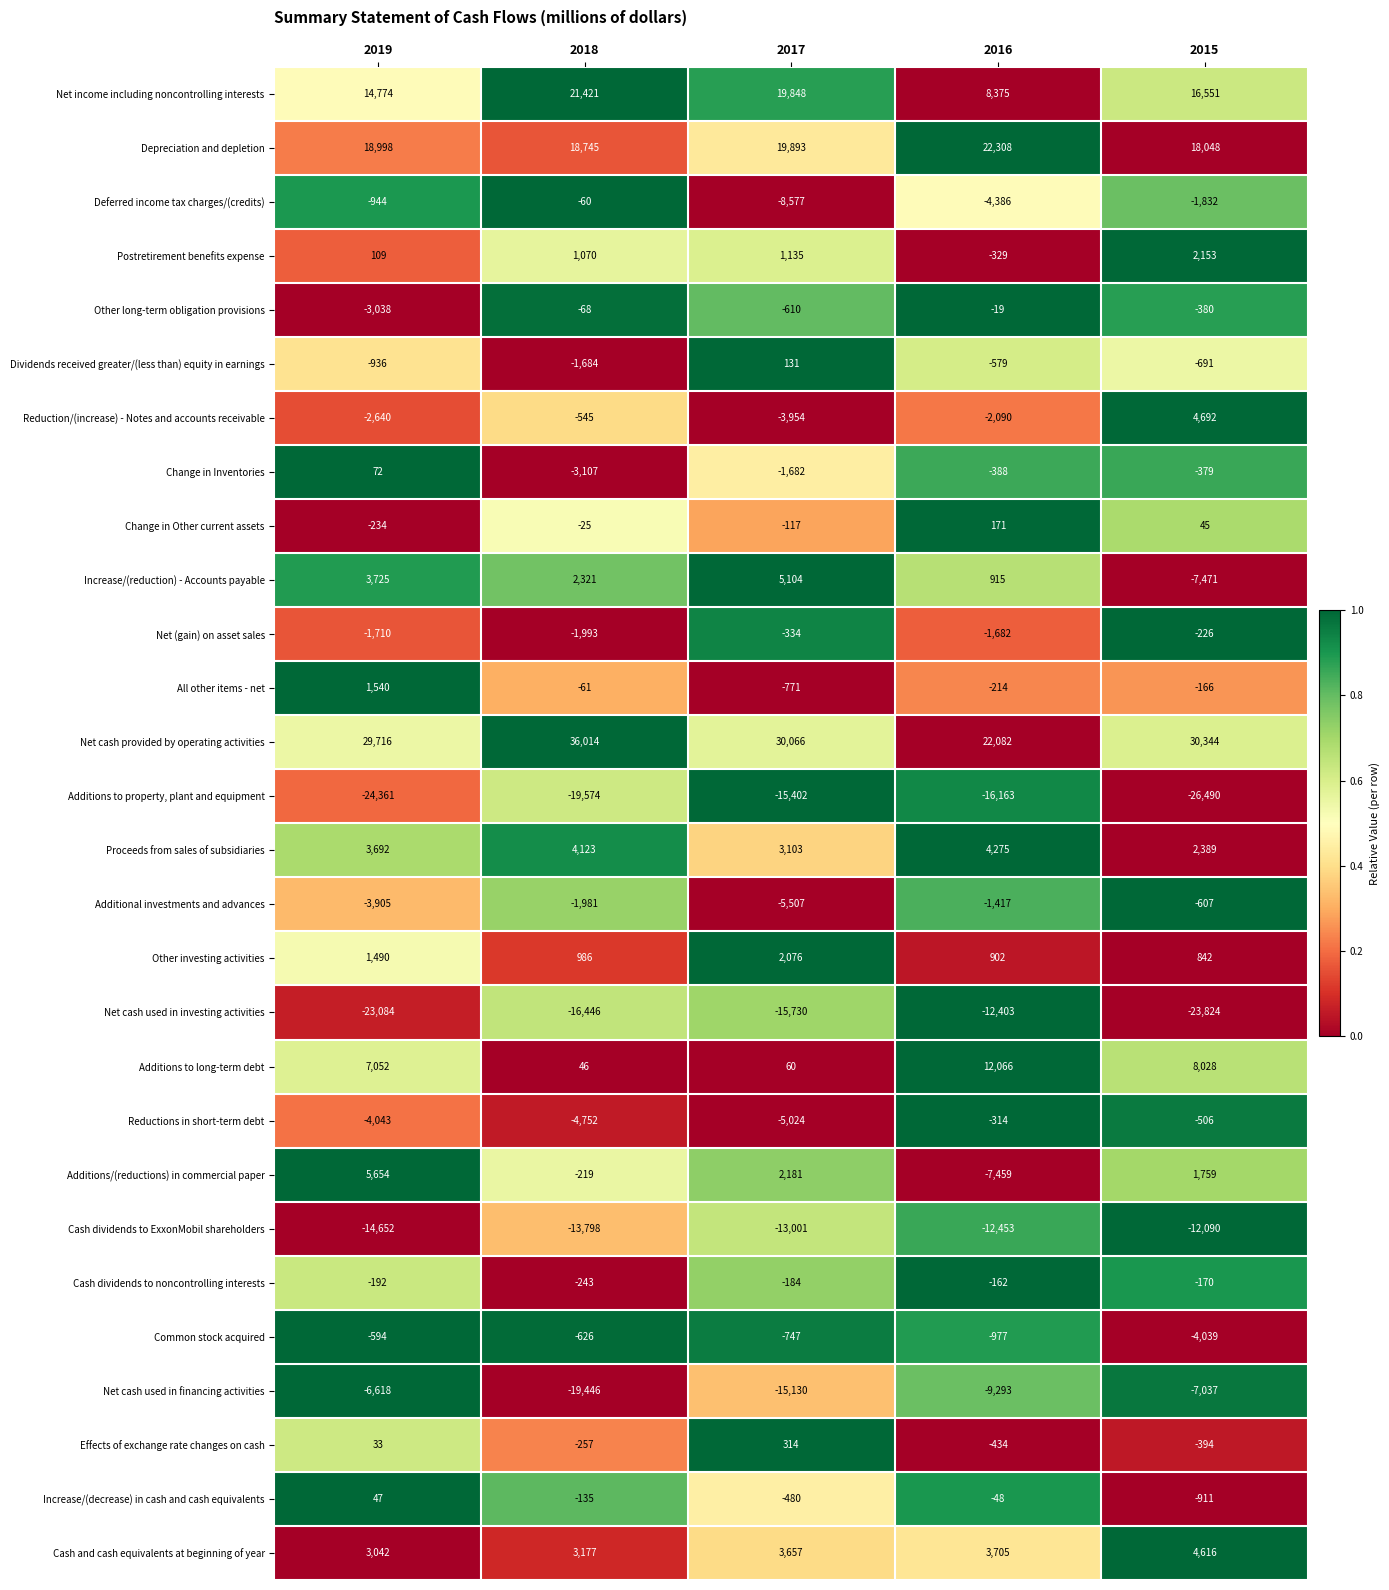

What is the spread (max minus min) of values at 2016?

38471